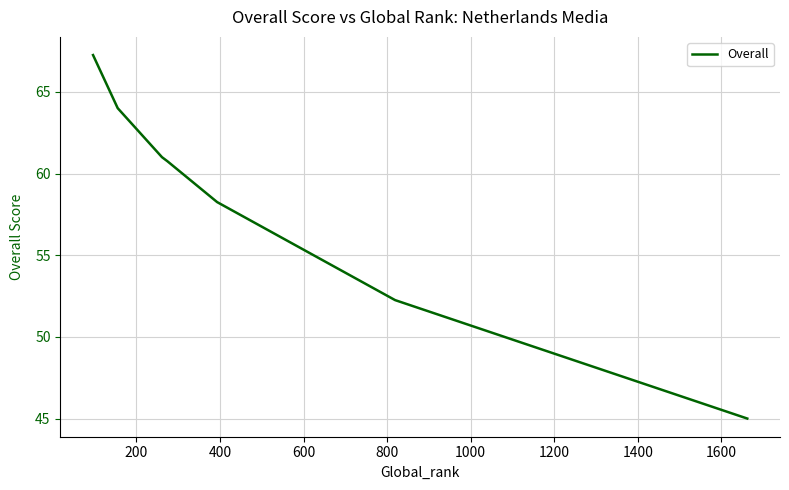

How many values are below 60?

3